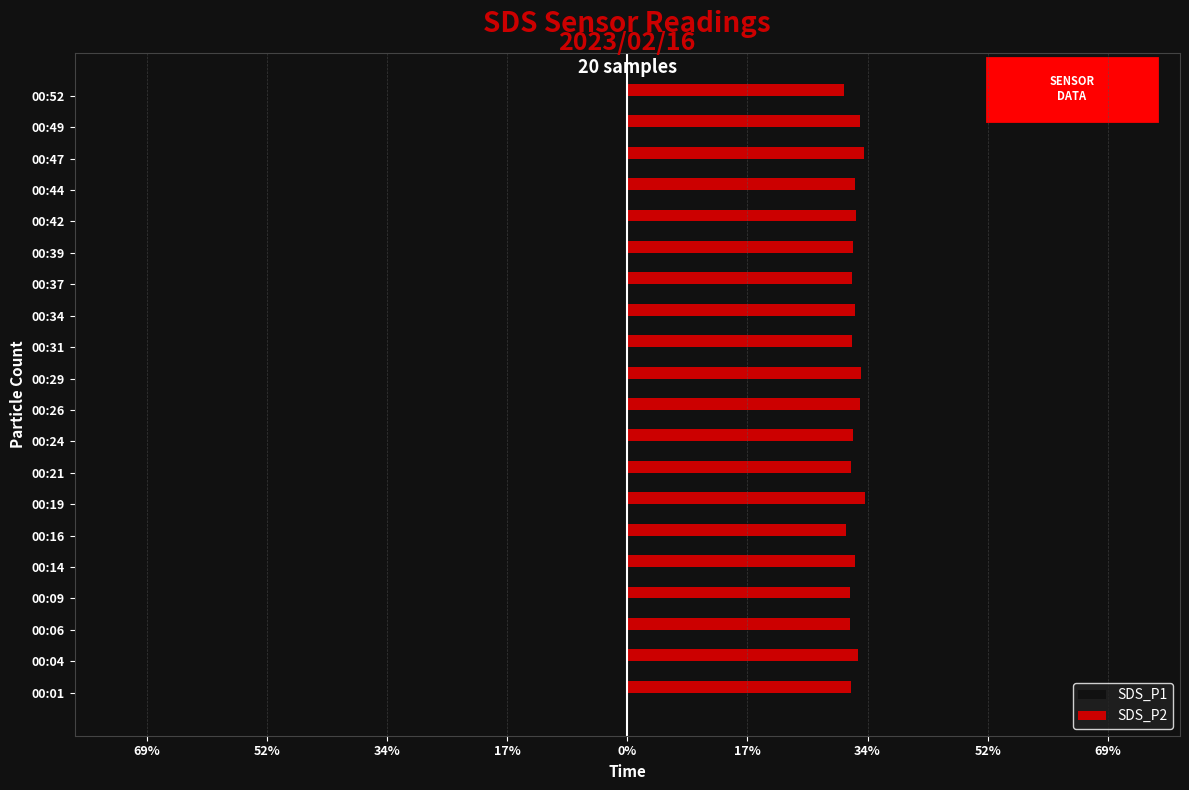

How many data points in SDS_P1 are above -67?

6